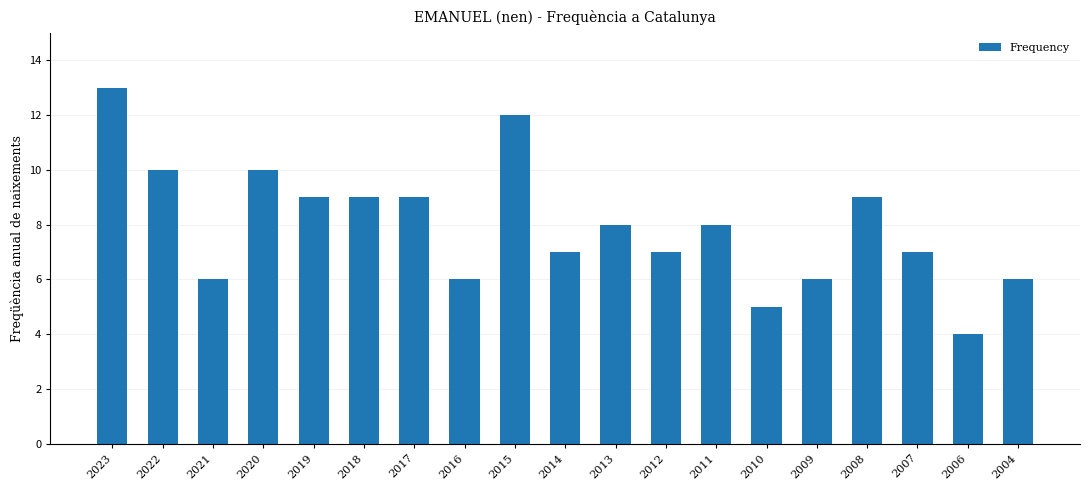

Is it true that the value at 2011 is 11?

False